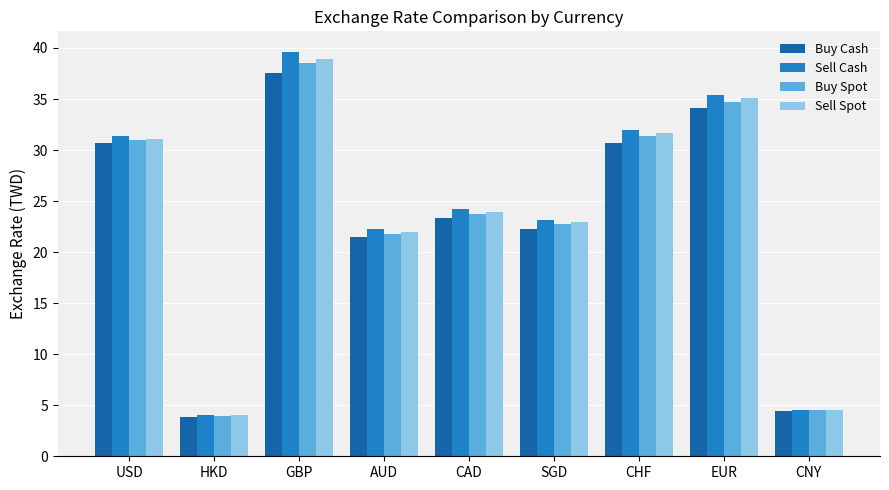

How many values in the Buy Spot series are below 23?

4